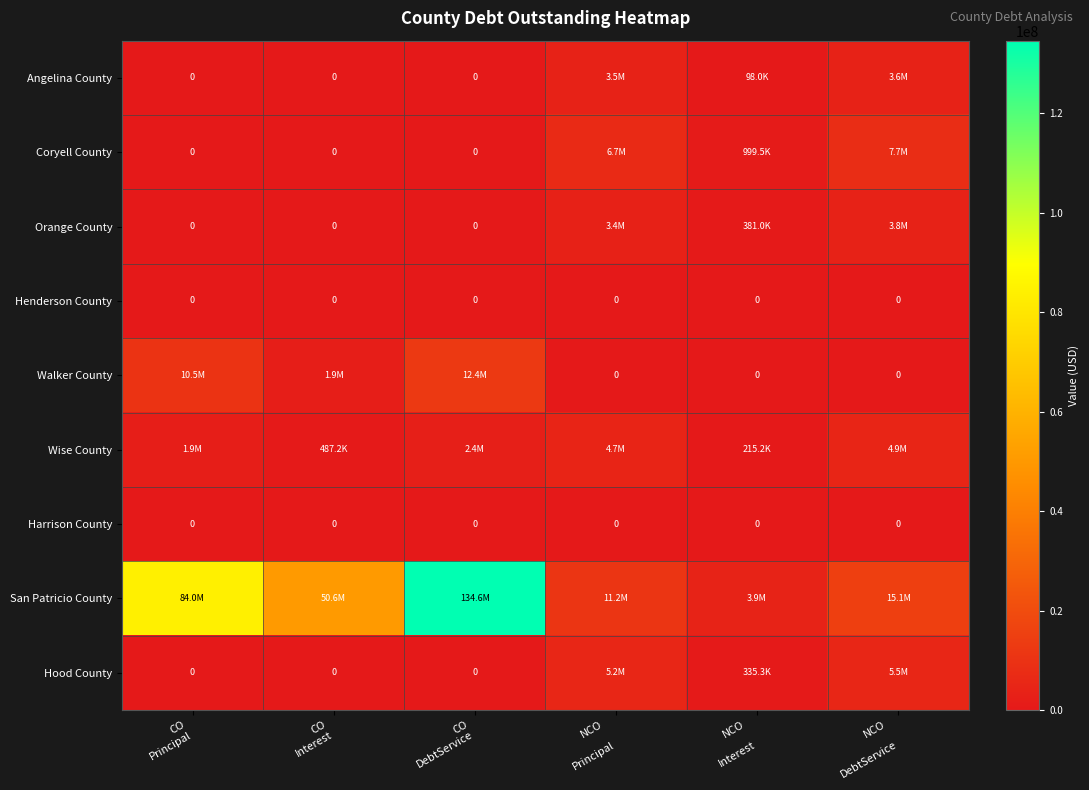

What is the difference between the highest and lowest values at NCO

DebtService?

15143850.0